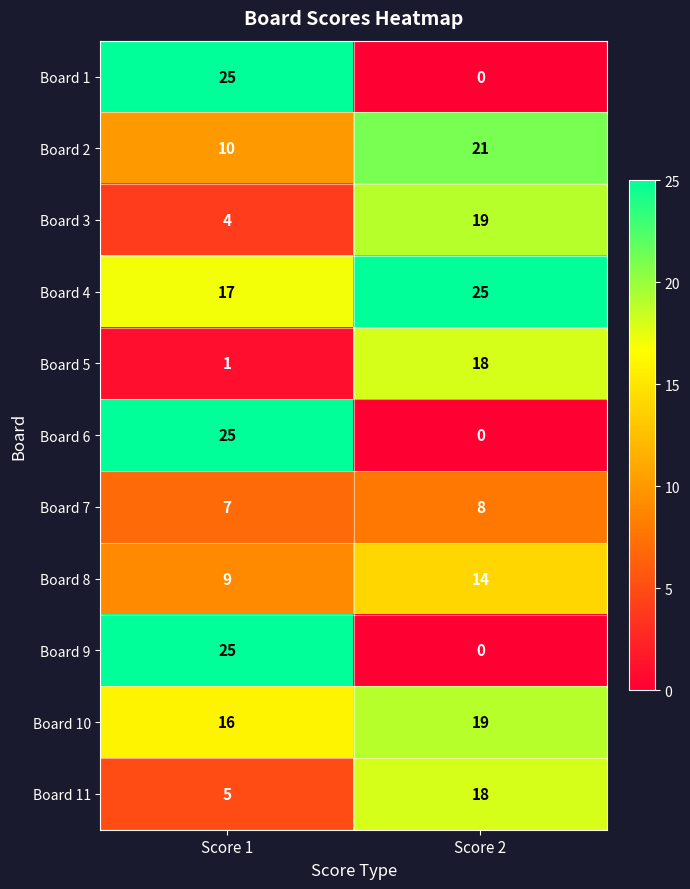

Which category has the highest value in the Board 1 series?

Score 1